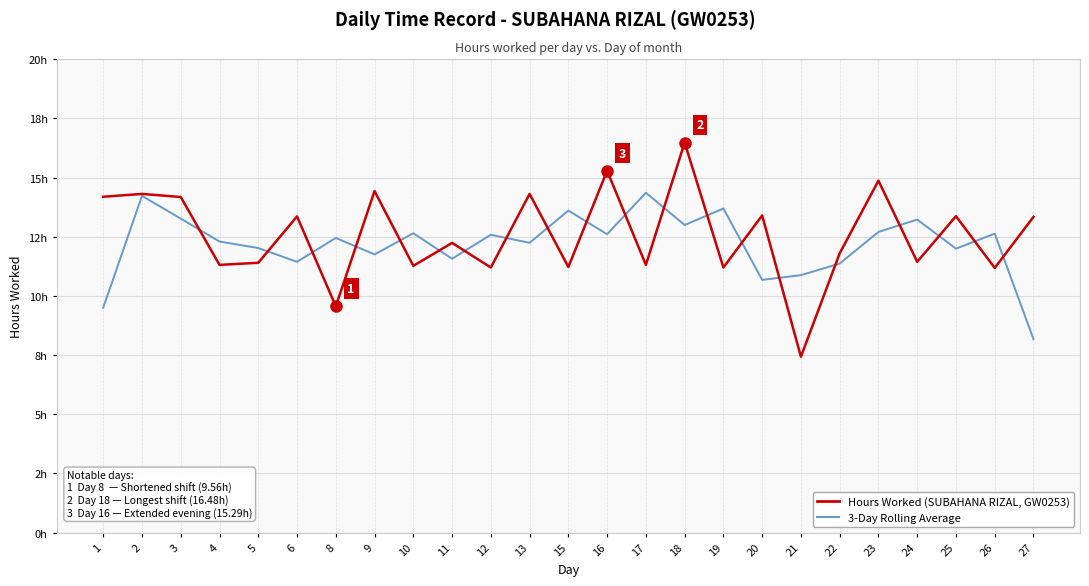

What is the difference between the highest and lowest values at 26?

1.4